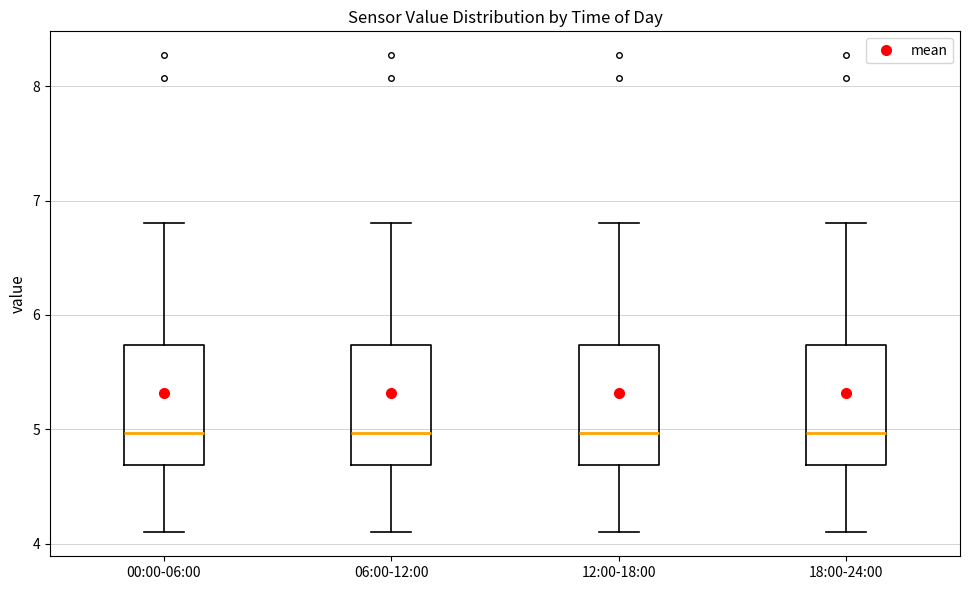

Reading left to right, transcribe this box plot: for each box, give where its median line is, the range the box spans, and where its two whiskers end, as read against the y-axis. The values are not printed on the chart, so give them approximately, as read against the axis.

00:00-06:00: median 5.0, box 4.7 to 5.7, whiskers 4.1 to 6.8
06:00-12:00: median 5.0, box 4.7 to 5.7, whiskers 4.1 to 6.8
12:00-18:00: median 5.0, box 4.7 to 5.7, whiskers 4.1 to 6.8
18:00-24:00: median 5.0, box 4.7 to 5.7, whiskers 4.1 to 6.8